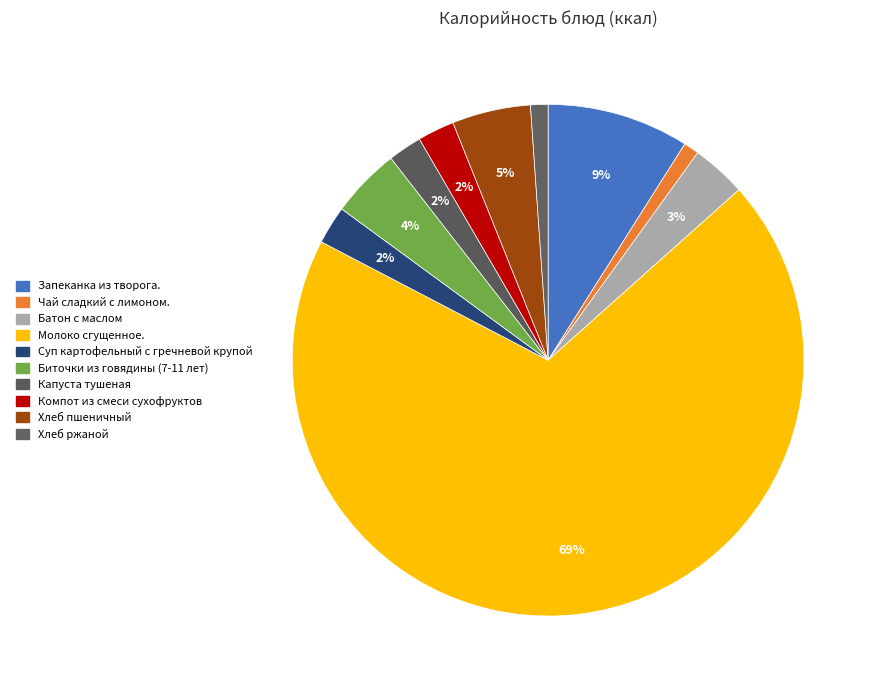

To the nearest percent, what is the average slice percentage?

10%